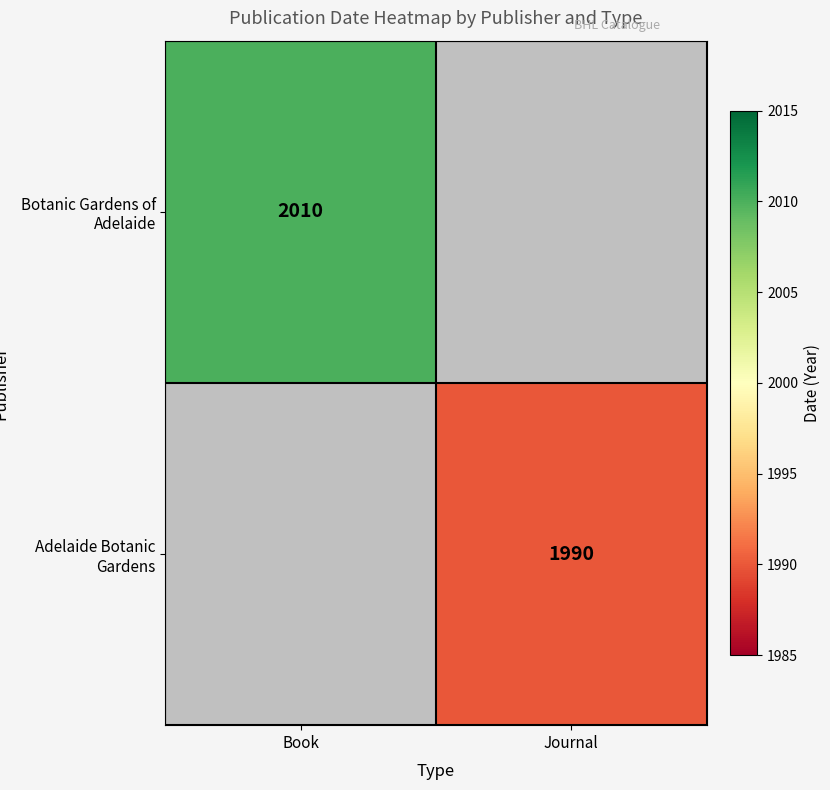

Is the value of Adelaide Botanic Gardens at Journal greater than the value of Botanic Gardens of Adelaide at Book?

No